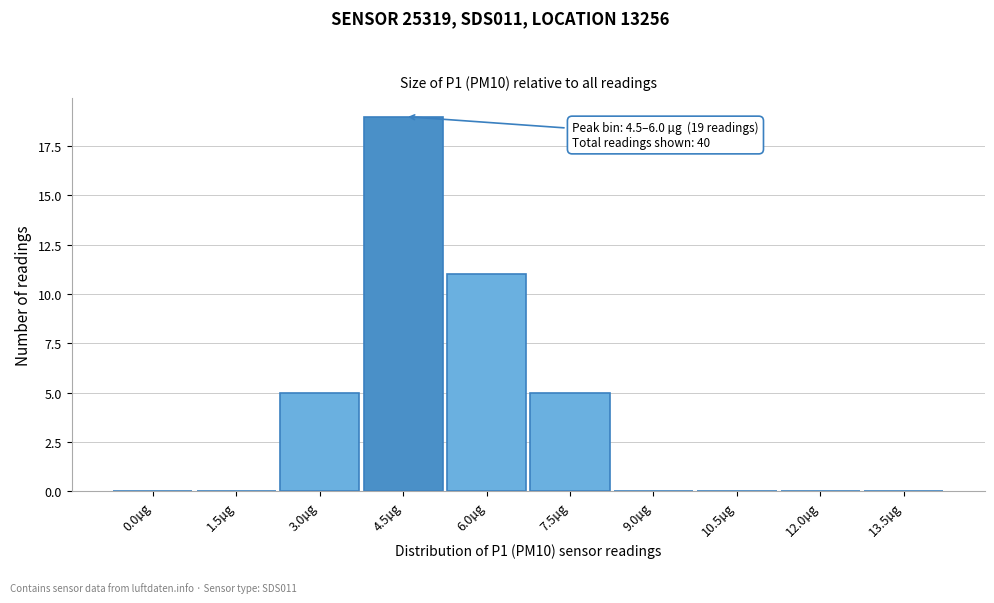

Reading right to left, transcribe all the data shown in this chart.

13.5µg=0	12.0µg=0	10.5µg=0	9.0µg=0	7.5µg=5	6.0µg=11	4.5µg=19	3.0µg=5	1.5µg=0	0.0µg=0